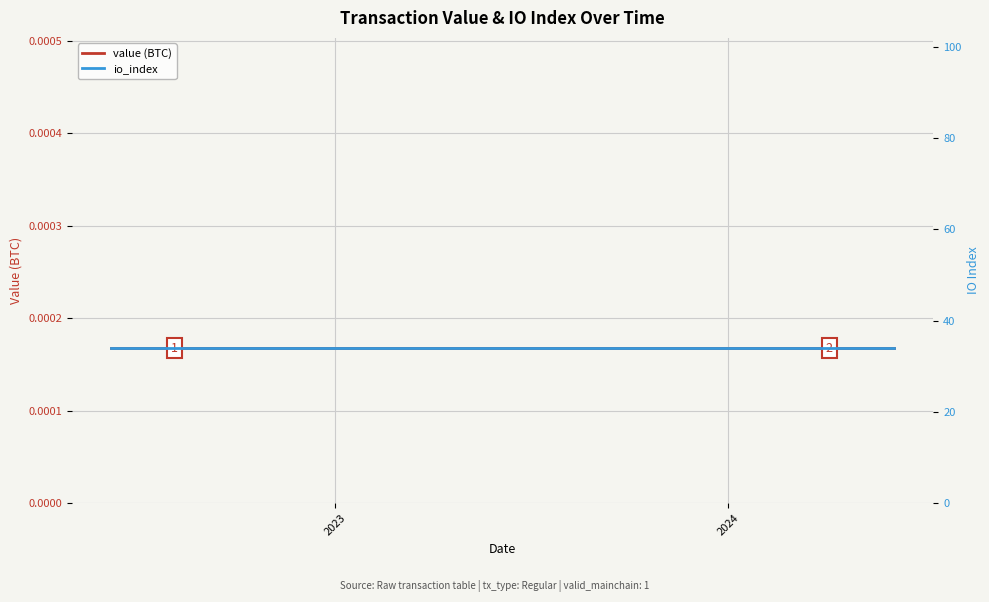

True or false: io_index and value (BTC) intersect in this chart.

False